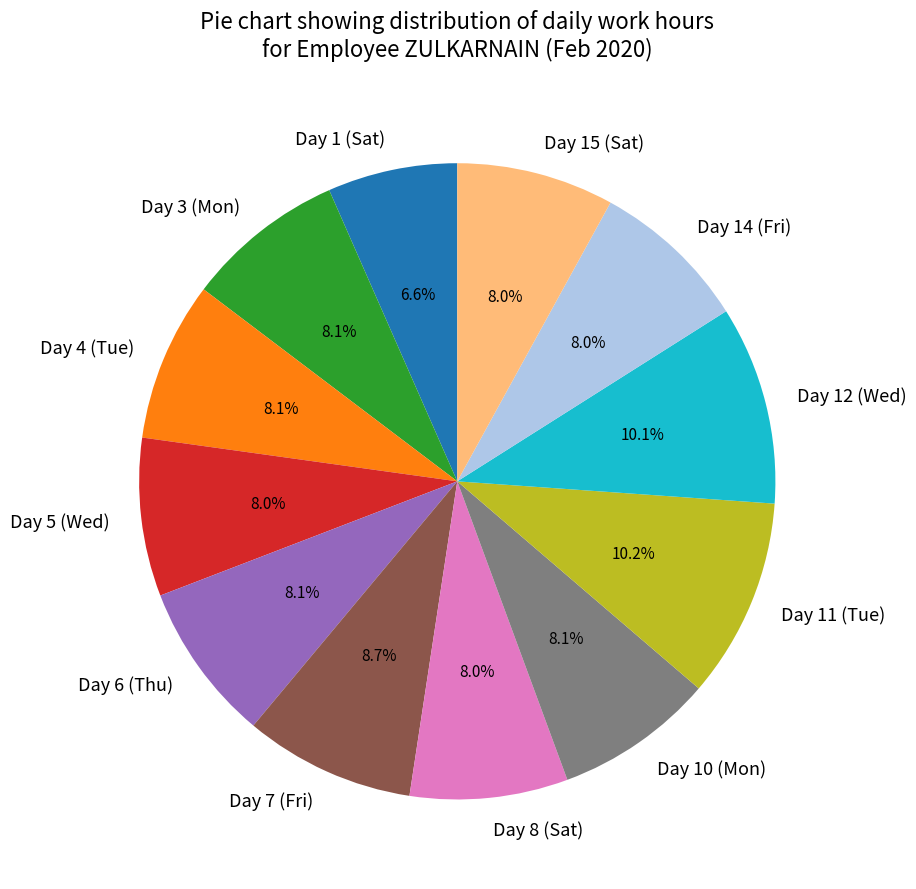

How many segments does this pie chart have?

12